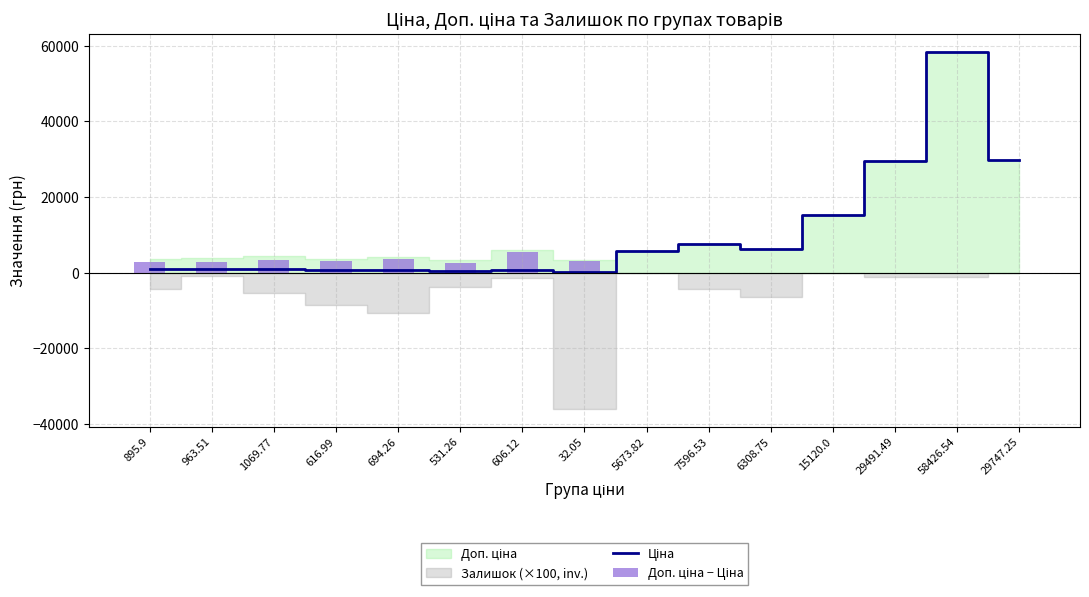

What is the average value of the Доп. ціна − Ціна series?

1775.2